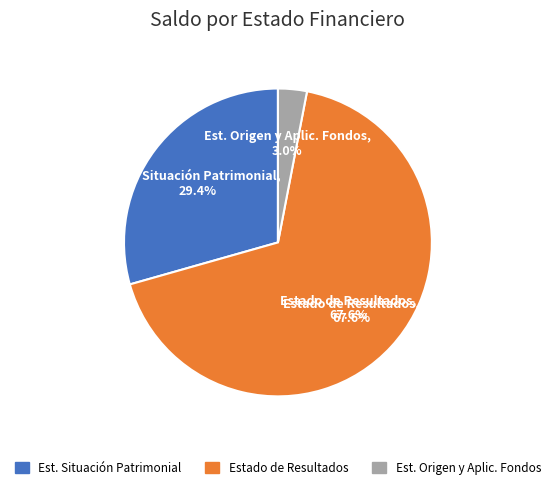

Count the number of slices in the pie.

3